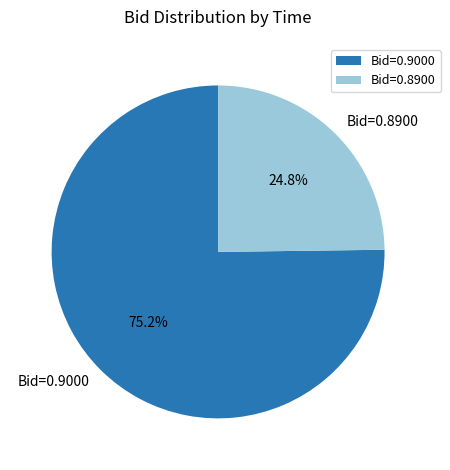

Count the number of slices in the pie.

2